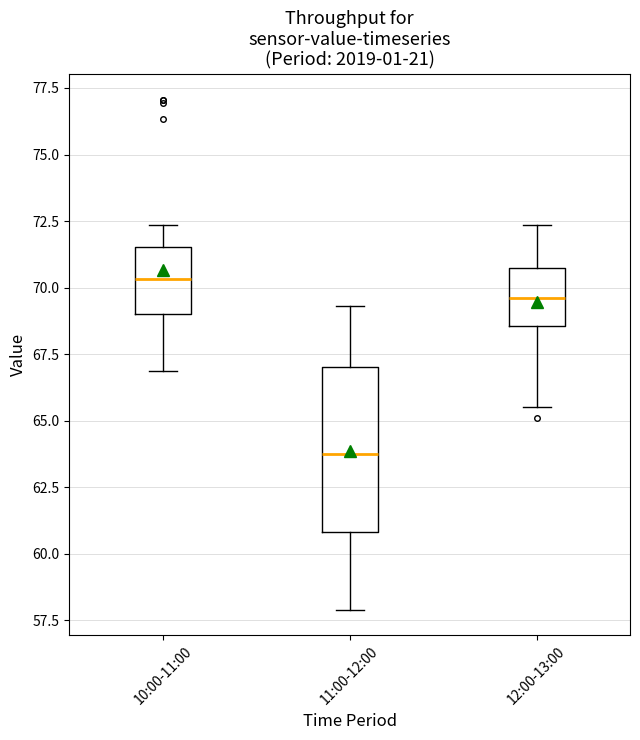

Comparing the boxes themselves (not the whiskers), which one is the tallest?

11:00-12:00